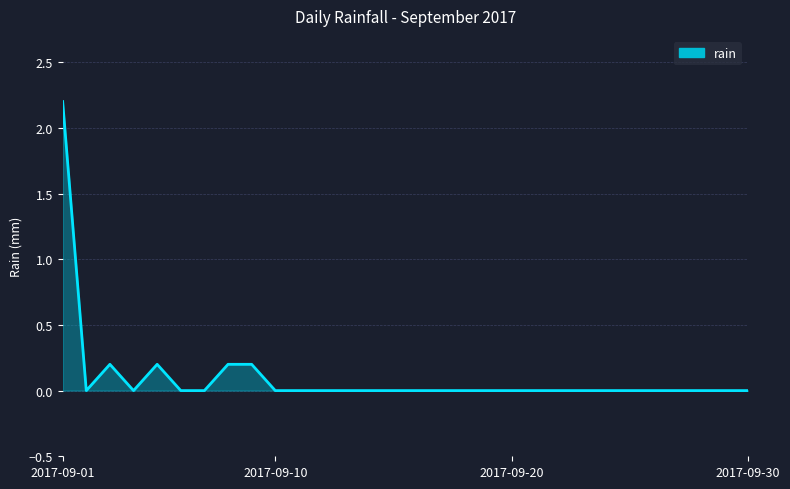

What is the maximum value shown in the chart?

2.2